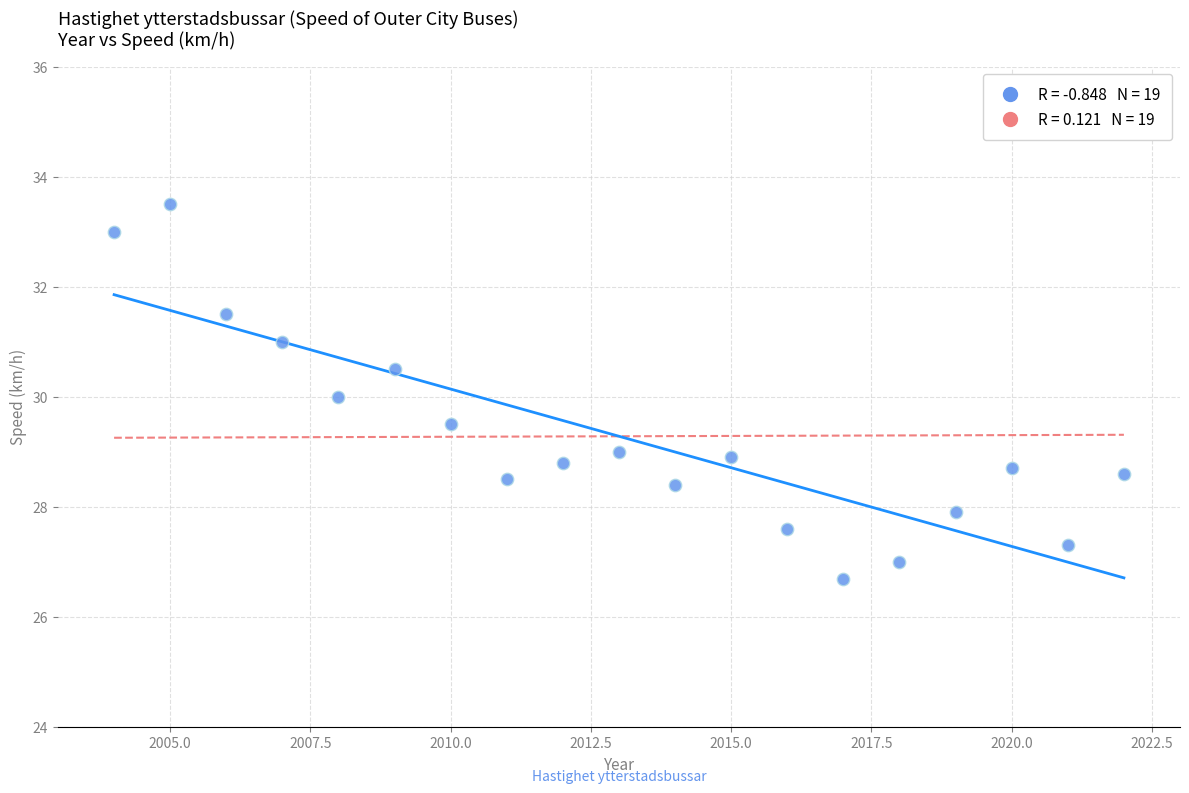

What is the range of Y values (max minus min)?

6.8